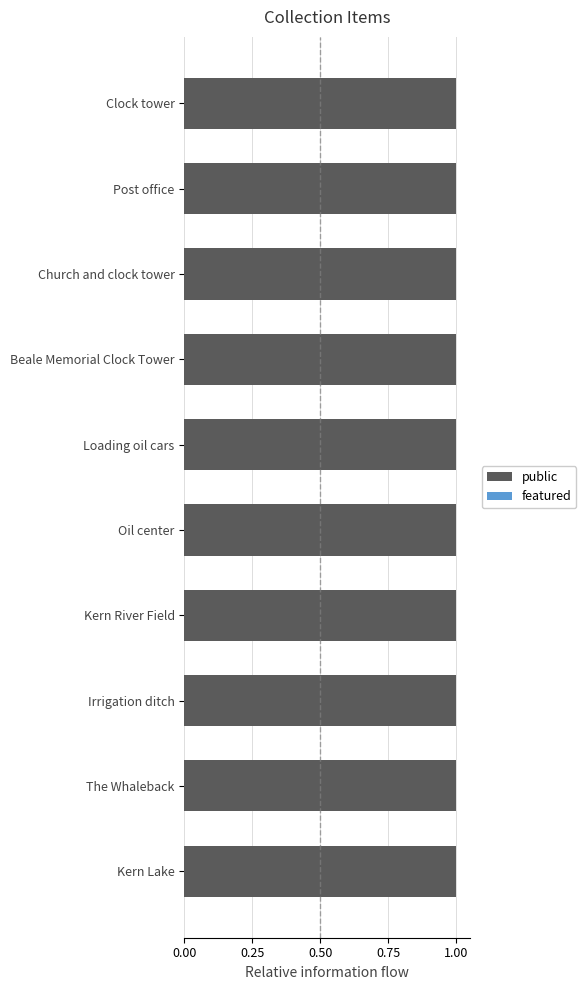

Which series has the largest range (max minus min)?

public